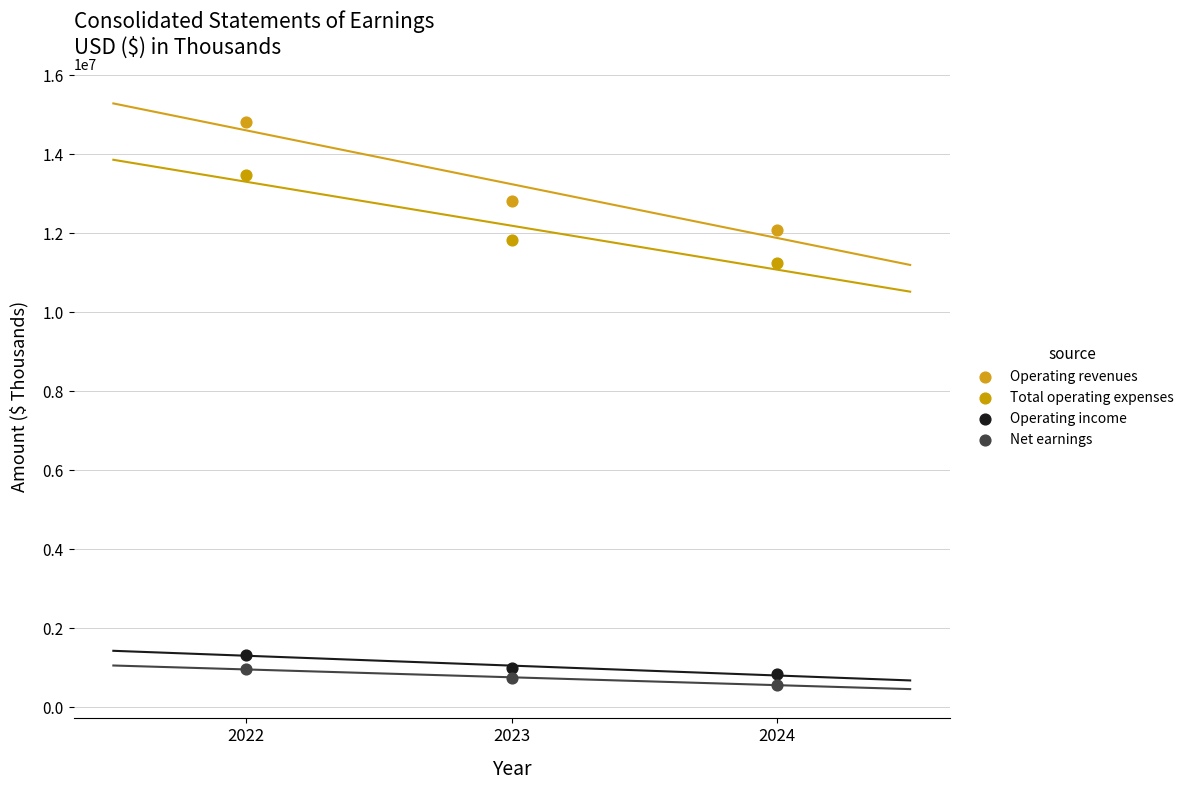

Which series reaches the maximum Y coordinate?

Operating revenues